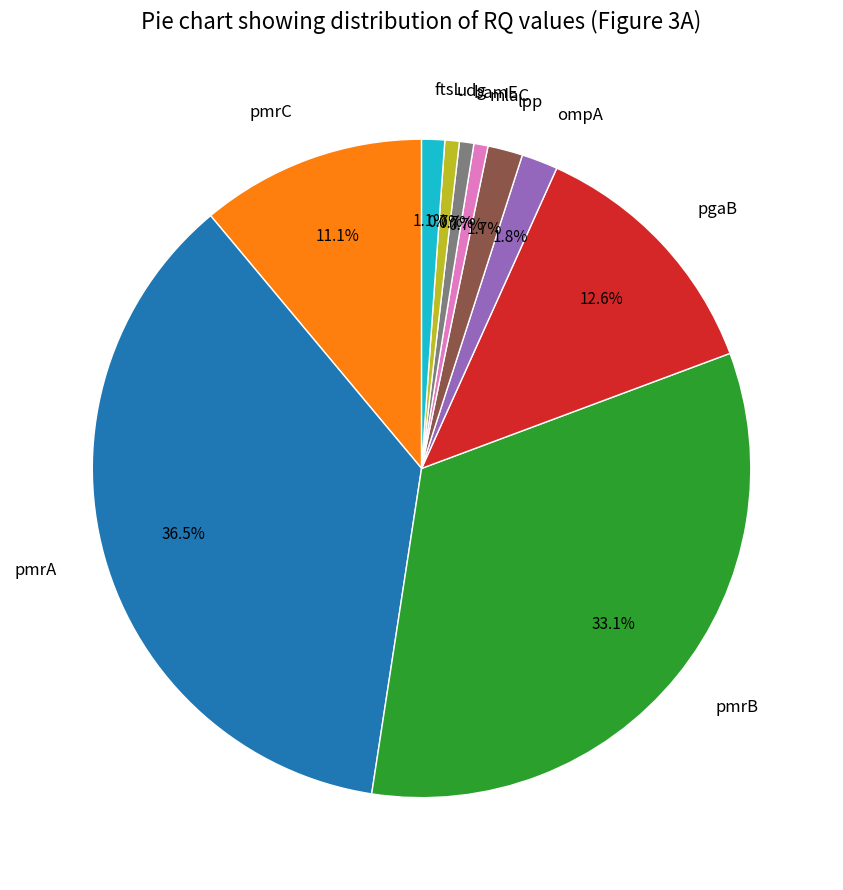

Is pgaB the majority of the pie?

No